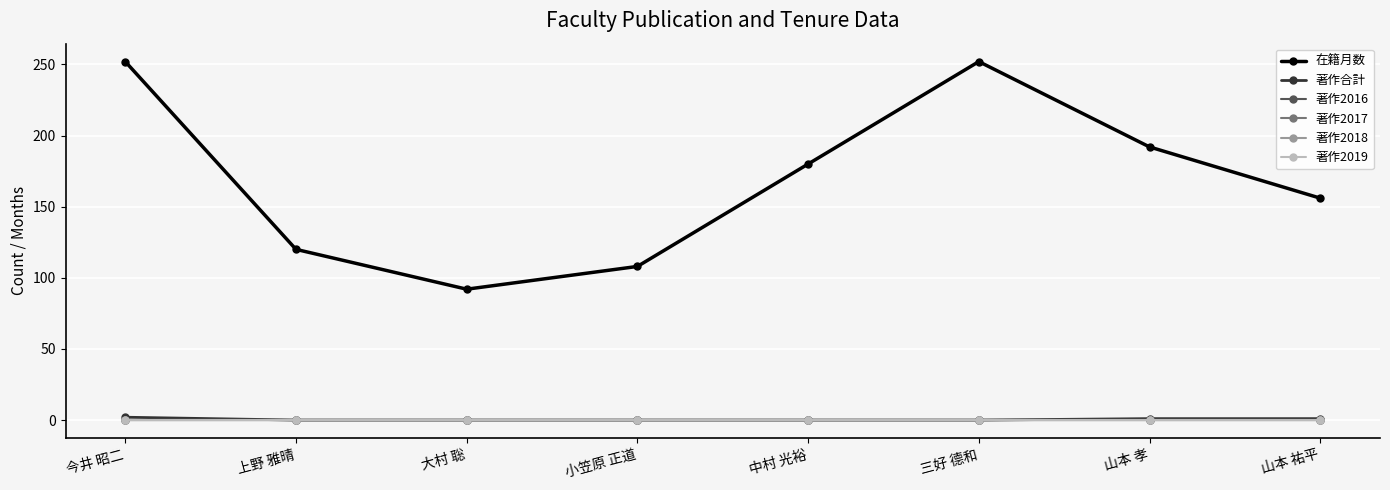

What is the difference between the second highest and second lowest values in the 著作合計 series?

1